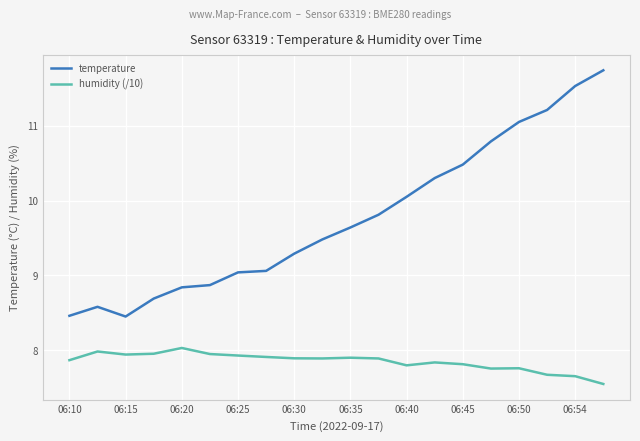

True or false: humidity (/10) and temperature cross at least once.

False